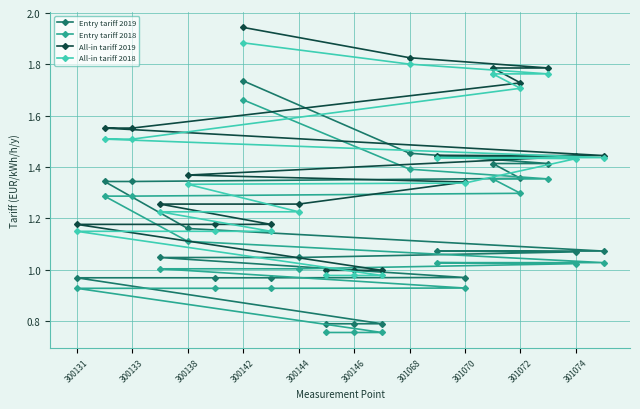

True or false: All-in tariff 2019 has a value of 1.9 at 301074.

False